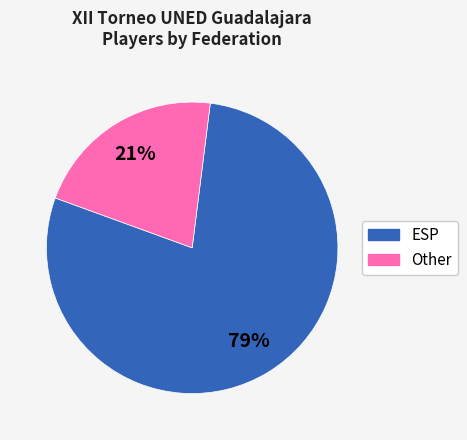

Is there any slice that represents more than half of the pie?

Yes